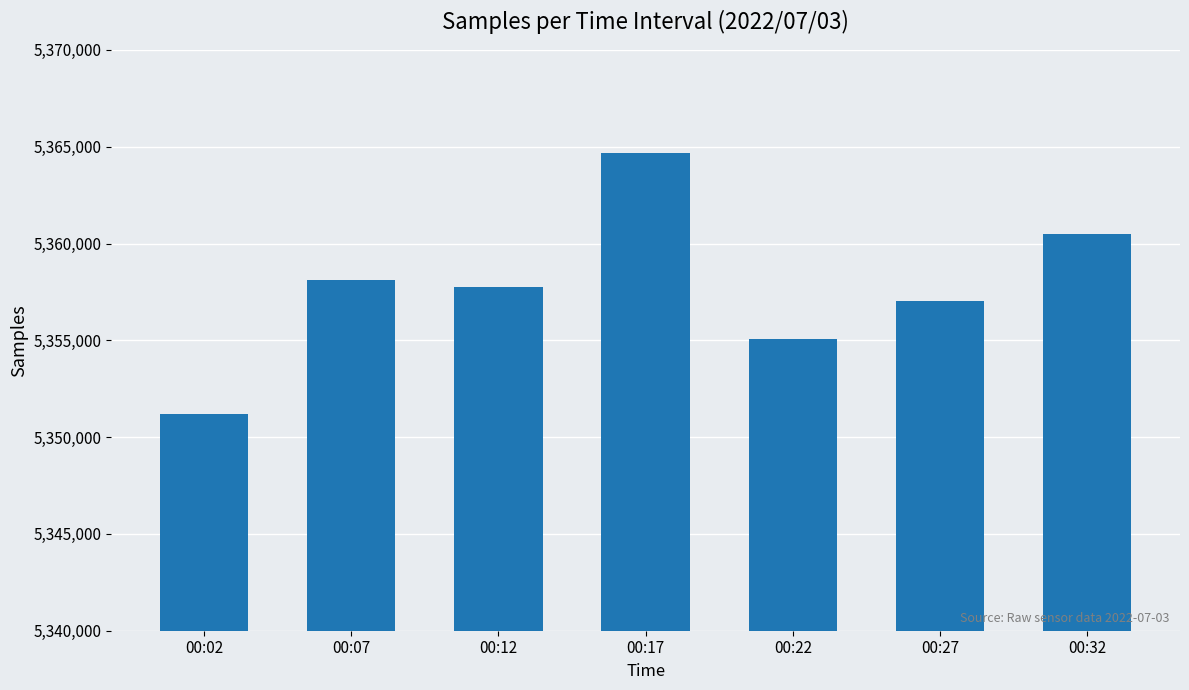

What is the difference between the second highest and minimum values?

9325